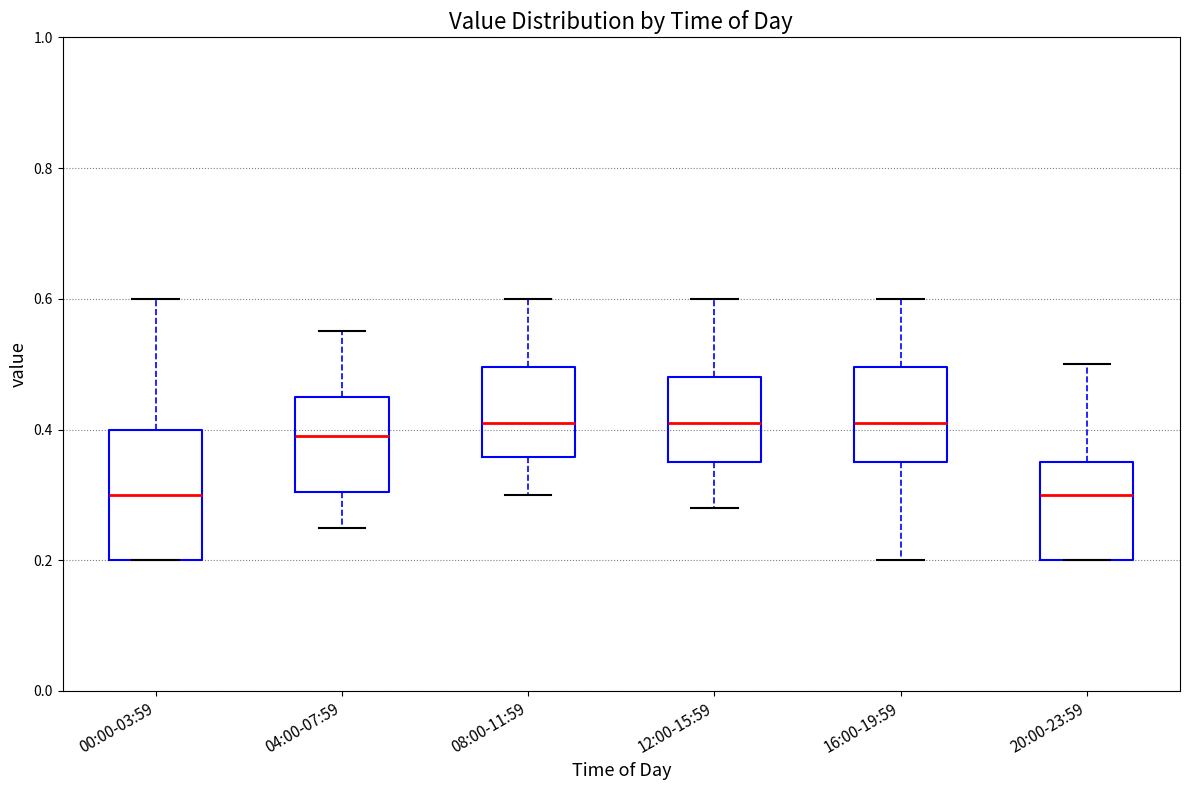

Reading left to right, transcribe this box plot: for each box, give where its median line is, the range the box spans, and where its two whiskers end, as read against the y-axis. The values are not printed on the chart, so give them approximately, as read against the axis.

00:00-03:59: median 0.30, box 0.20 to 0.40, whiskers 0.20 to 0.60
04:00-07:59: median 0.40, box 0.30 to 0.46, whiskers 0.26 to 0.56
08:00-11:59: median 0.42, box 0.36 to 0.50, whiskers 0.30 to 0.60
12:00-15:59: median 0.42, box 0.36 to 0.48, whiskers 0.28 to 0.60
16:00-19:59: median 0.42, box 0.36 to 0.50, whiskers 0.20 to 0.60
20:00-23:59: median 0.30, box 0.20 to 0.36, whiskers 0.20 to 0.50